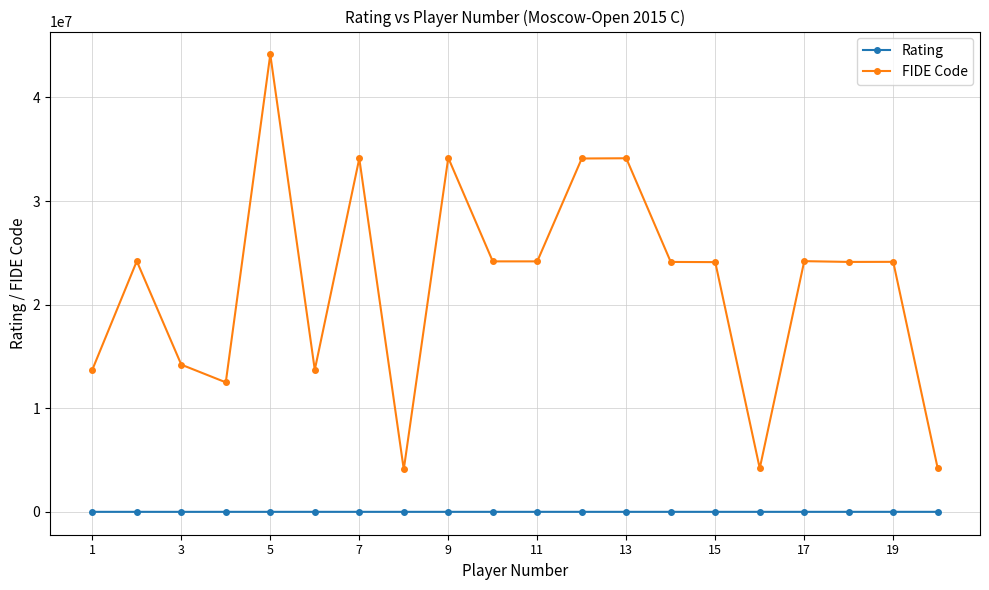

In Rating, how many points are higher than both neighbors (excluding endpoints)?

8